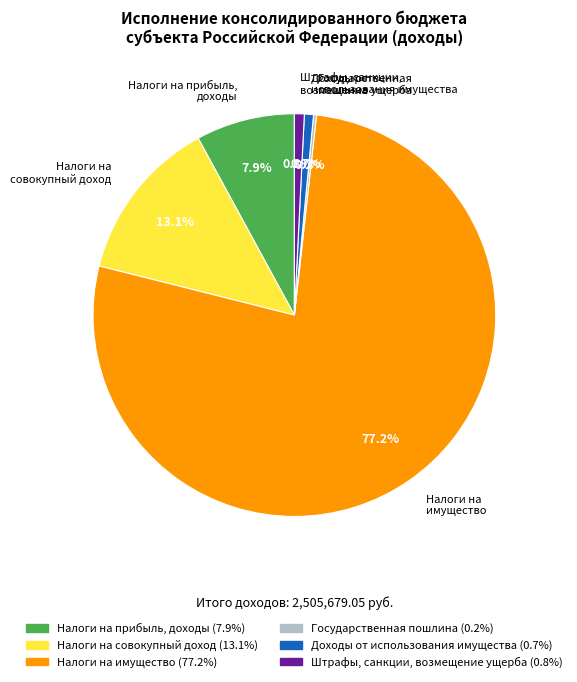

Is there any slice that represents more than half of the pie?

Yes